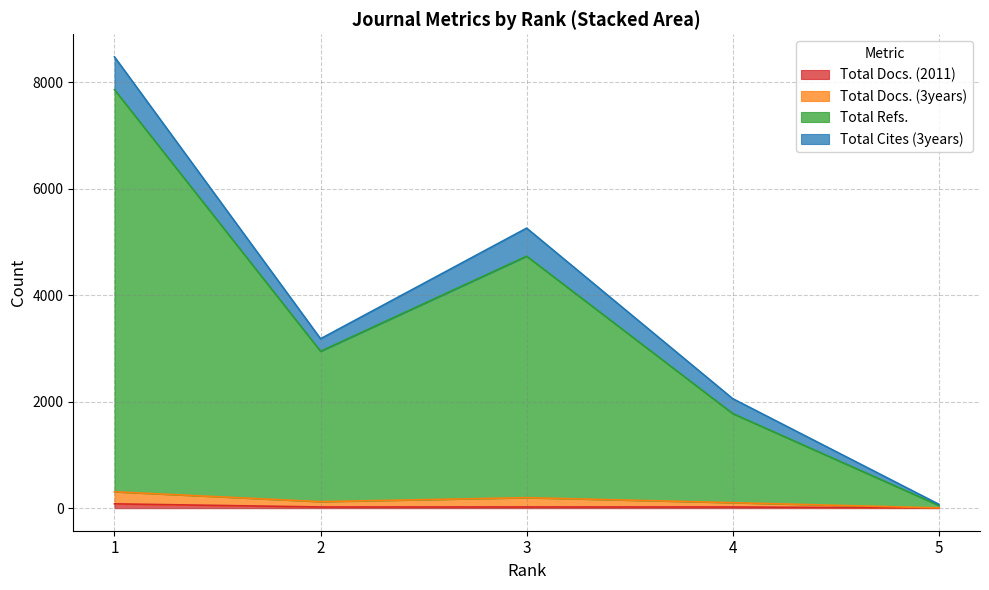

What is the difference between the maximum and second lowest values in the Total Refs. series?

6081